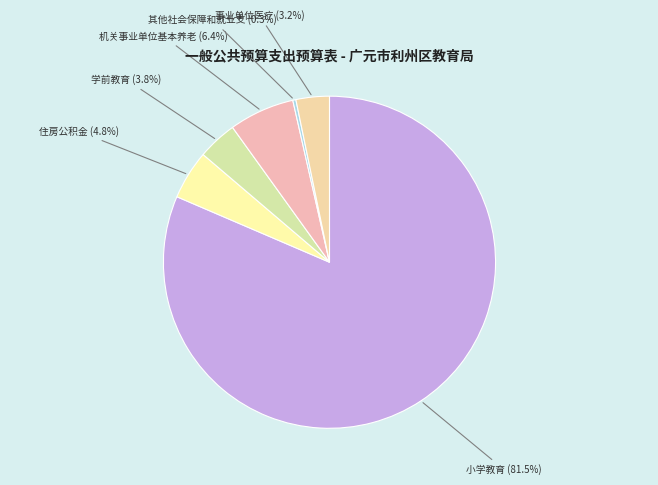

Rank the categories by value from lowest to highest.

其他社会保障和就业支出, 事业单位医疗, 学前教育, 住房公积金, 机关事业单位基本养老保险缴费支出, 小学教育